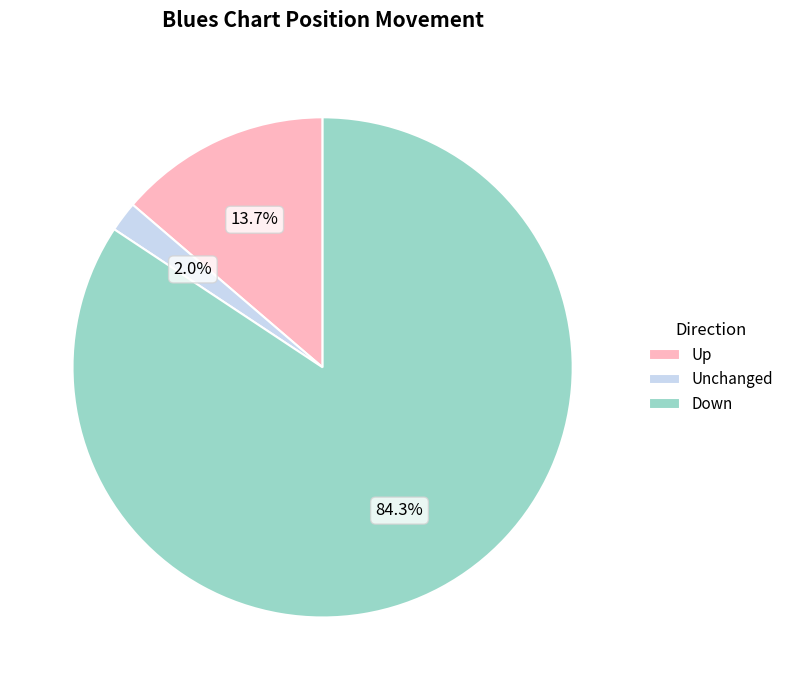

What portion of the pie excludes Unchanged?

98.0%